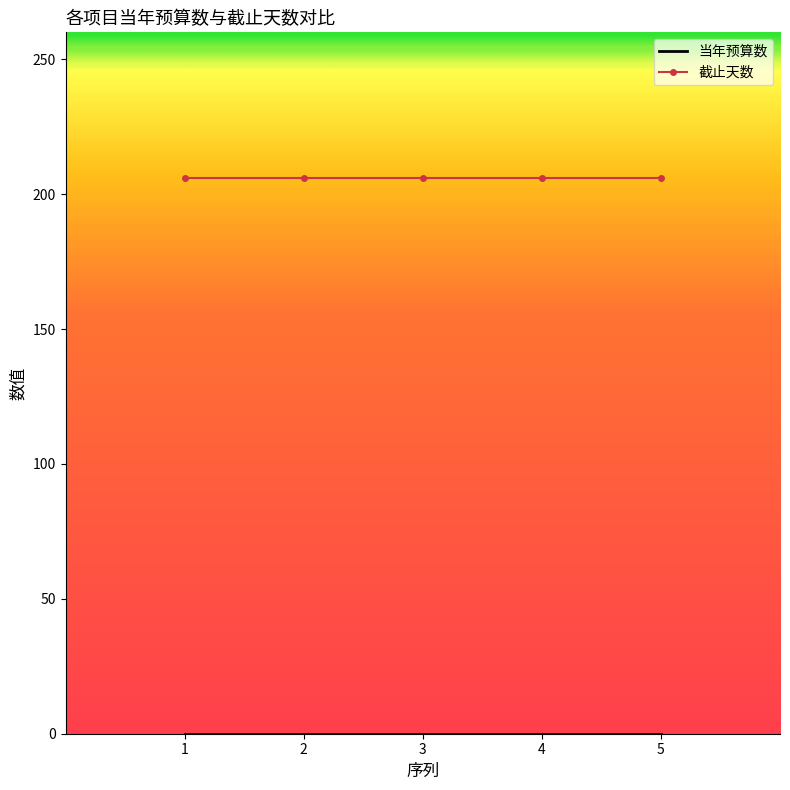

How many categories are shown in the chart?

5